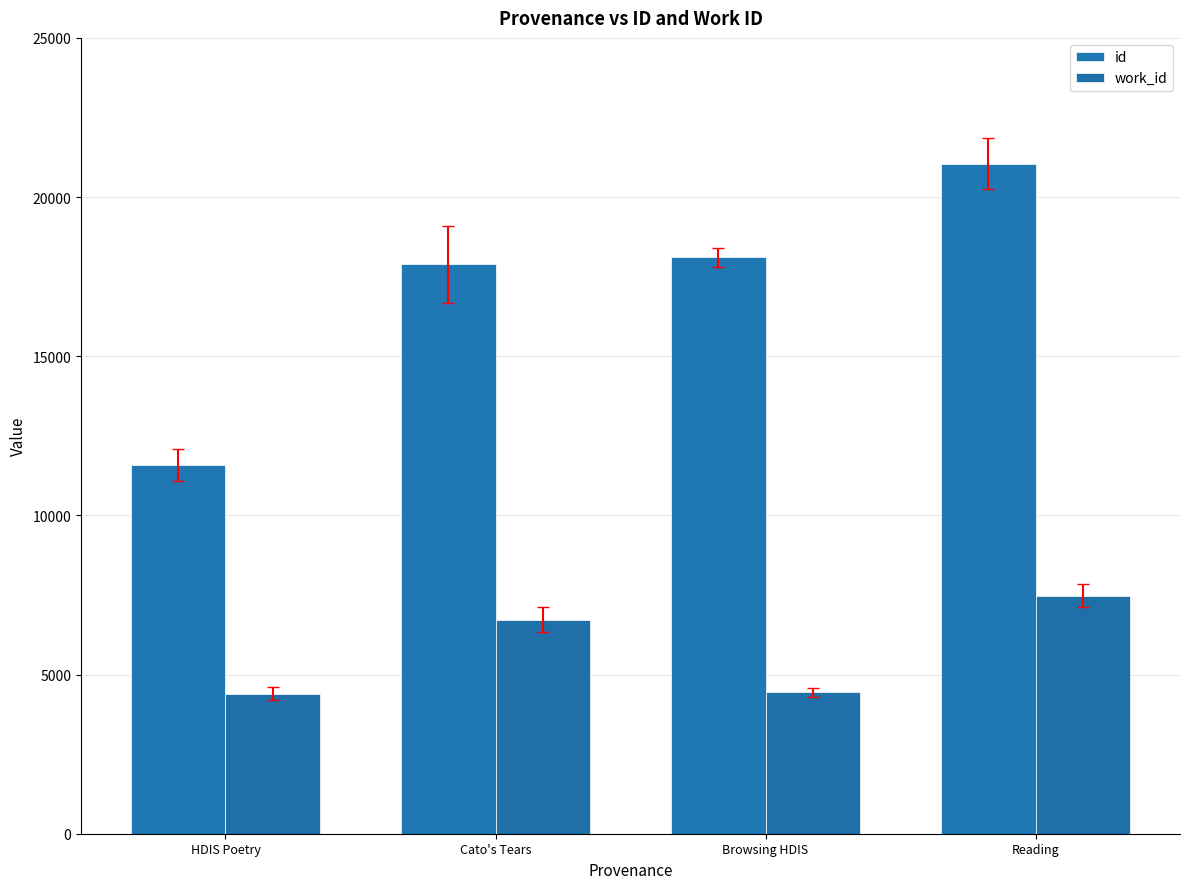

What are all the series names shown in the legend?

id, work_id